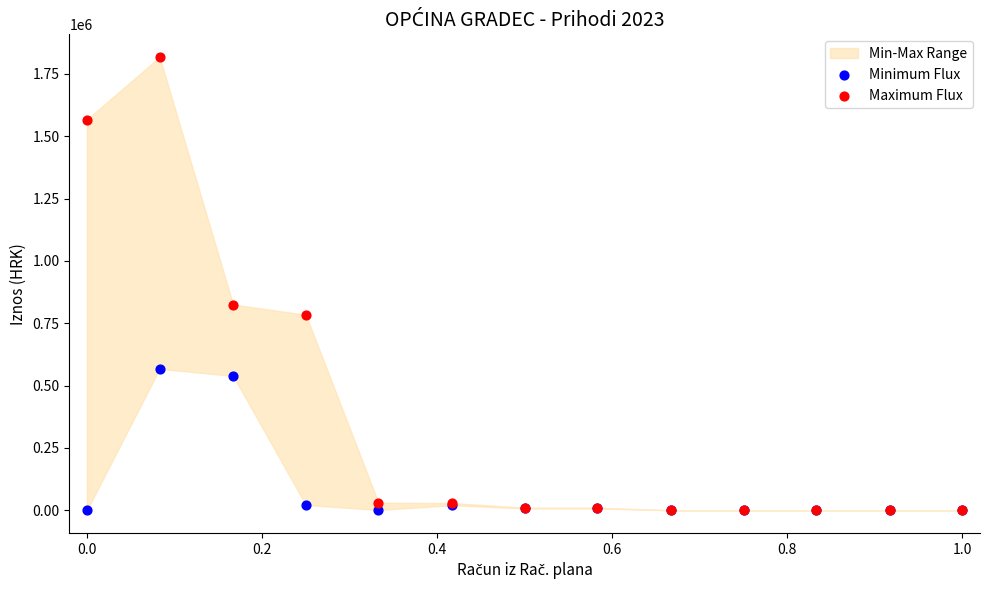

Which series reaches the maximum Y coordinate?

Maximum Flux